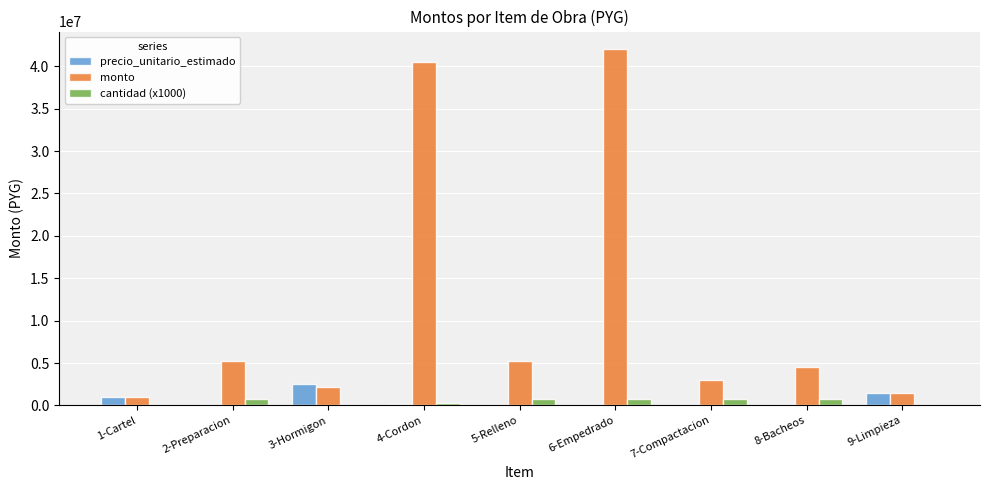

Is the value of monto at 8-Bacheos greater than the value of cantidad (x1000) at 8-Bacheos?

Yes